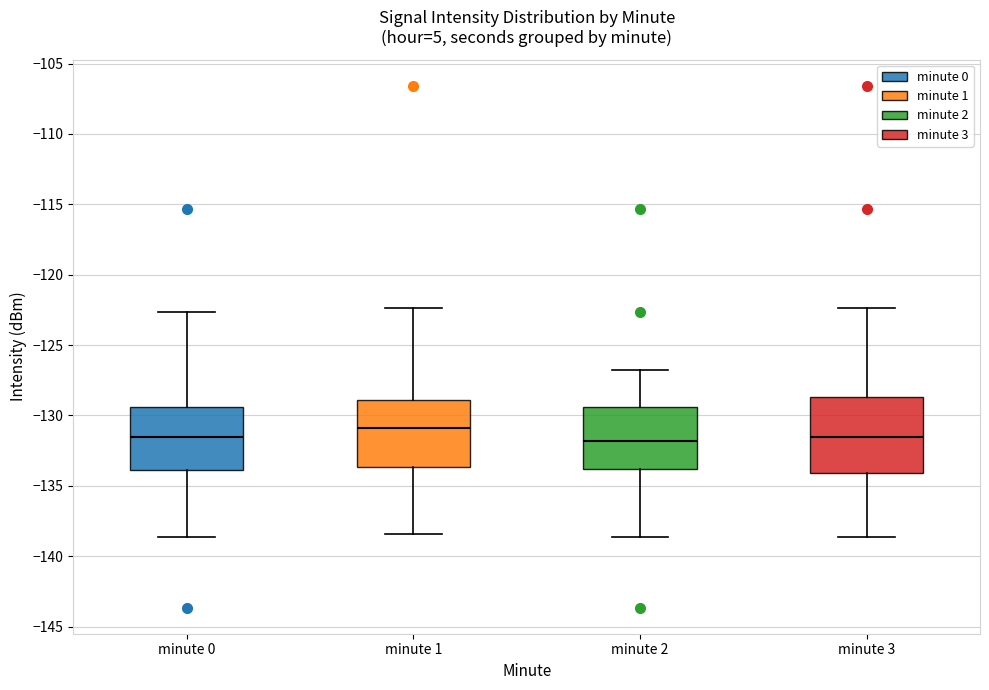

Reading left to right, transcribe this box plot: for each box, give where its median line is, the range the box spans, and where its two whiskers end, as read against the y-axis. The values are not printed on the chart, so give them approximately, as read against the axis.

minute 0: median -131.5, box -134.0 to -129.5, whiskers -138.5 to -122.5
minute 1: median -131.0, box -133.5 to -129.0, whiskers -138.5 to -122.5
minute 2: median -132.0, box -134.0 to -129.5, whiskers -138.5 to -127.0
minute 3: median -131.5, box -134.0 to -128.5, whiskers -138.5 to -122.5